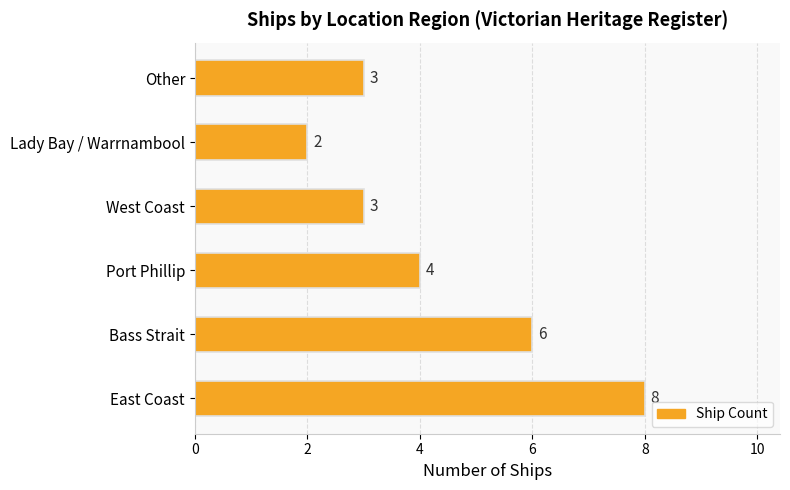

The value at Bass Strait is 6. True or false?

True